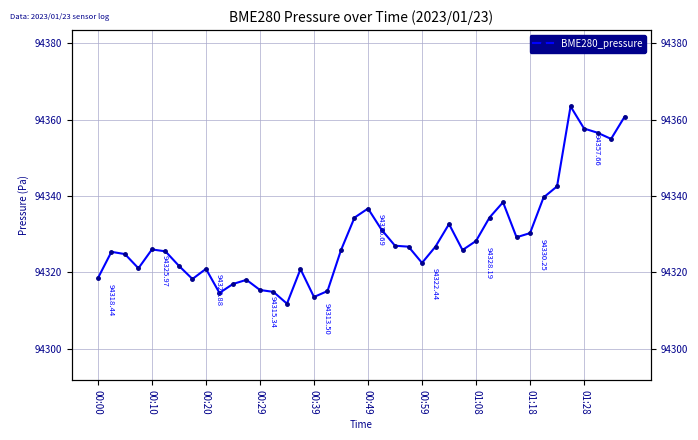

Where is the data nearest to the value 94337?

00:49